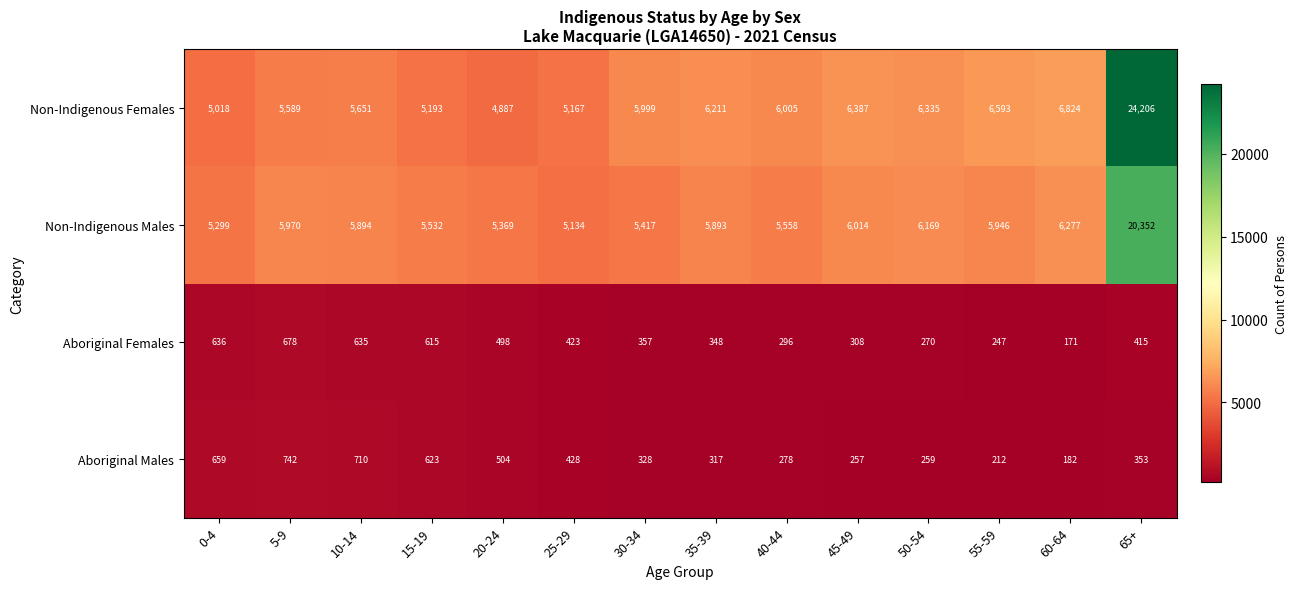

The value of Aboriginal Females at 35-39 is 348. True or false?

True